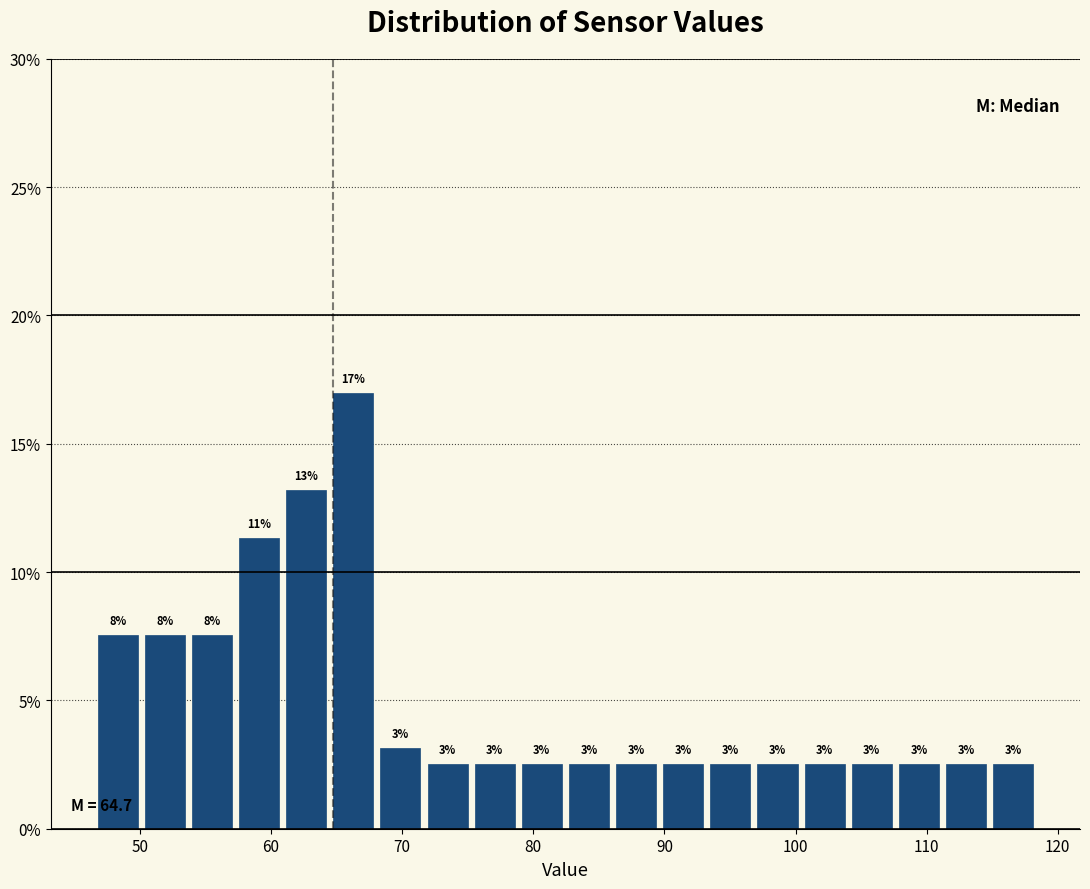

Around what value on the x-axis is the tallest bar? Give the approximate position of its centre, as read against the axis.

66